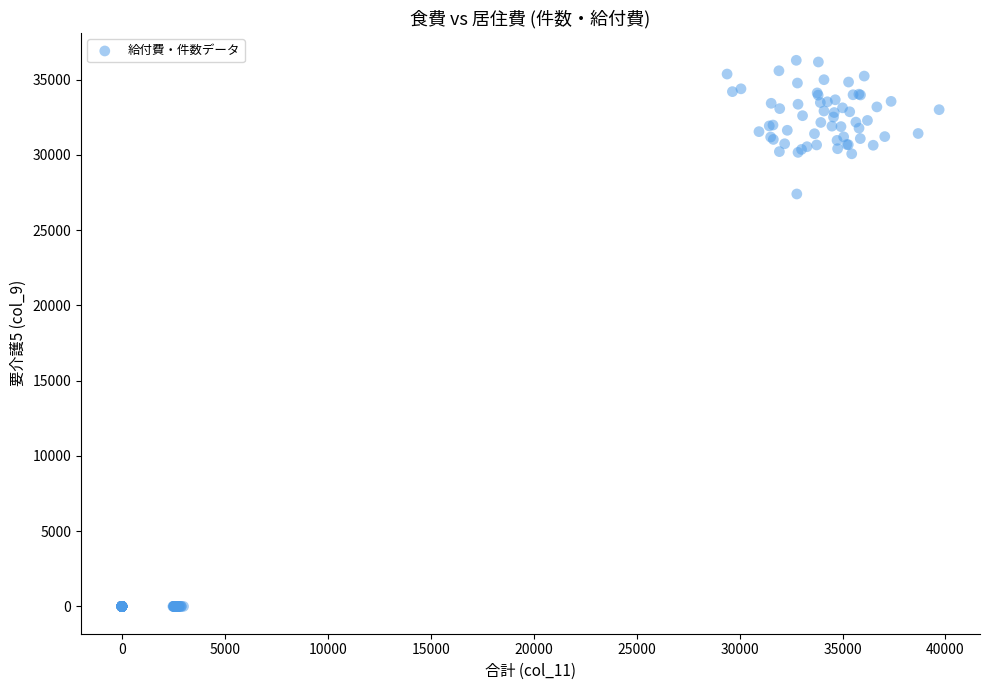

What Y value in the scatter plot is closest to 18143?

27404.7